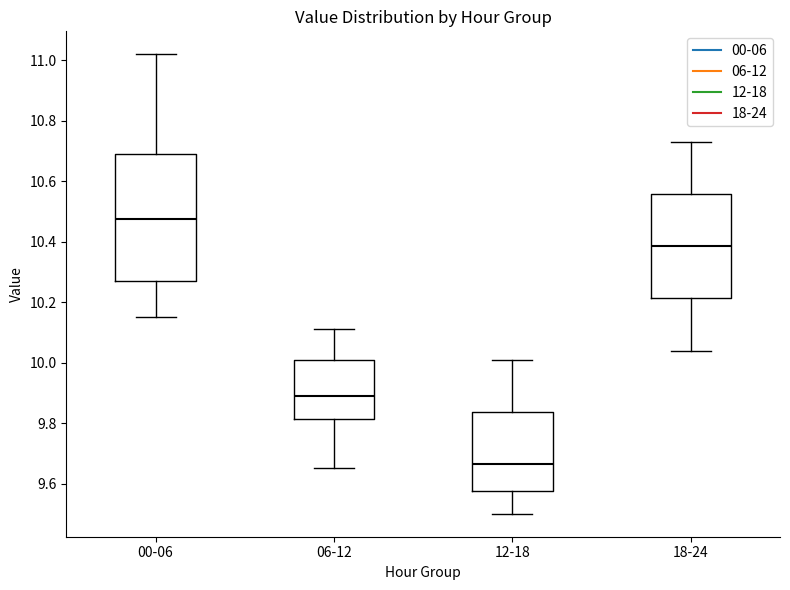

Which box's median line is the highest?

00-06